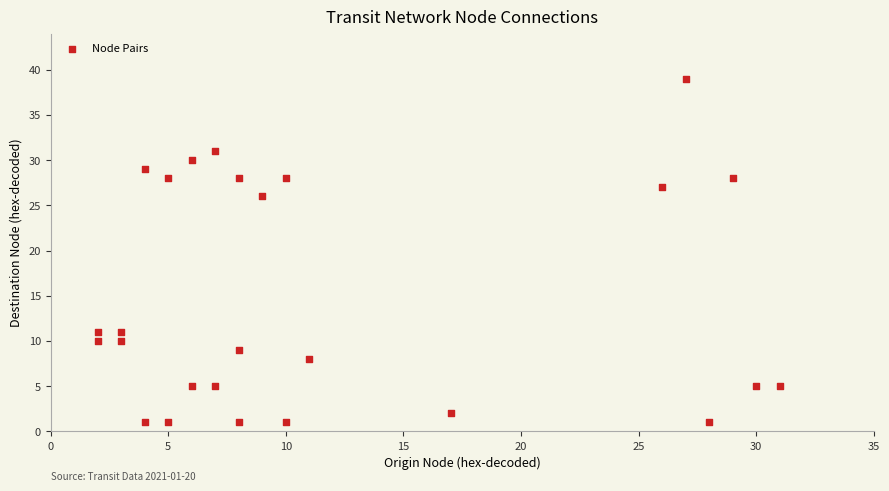

What is the range of X values (max minus min)?

29